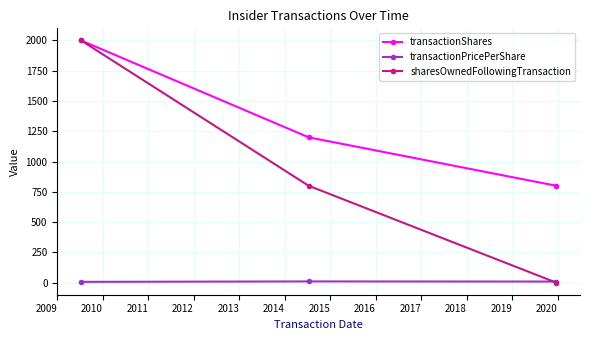

At how many categories does at least one series exceed 1299?

1